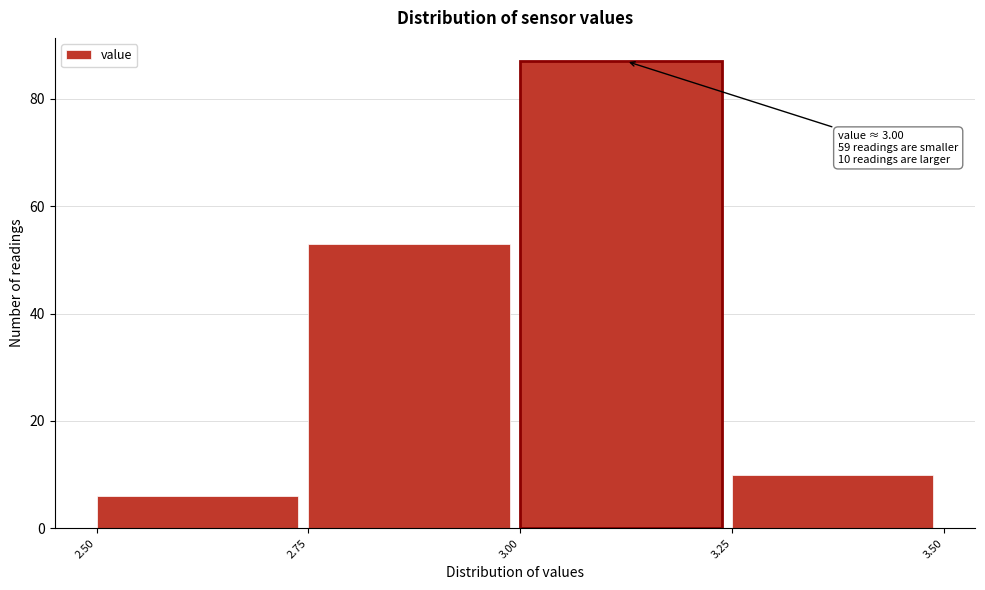

Over which range of the x-axis is the bar tallest?

3.00 to 3.25